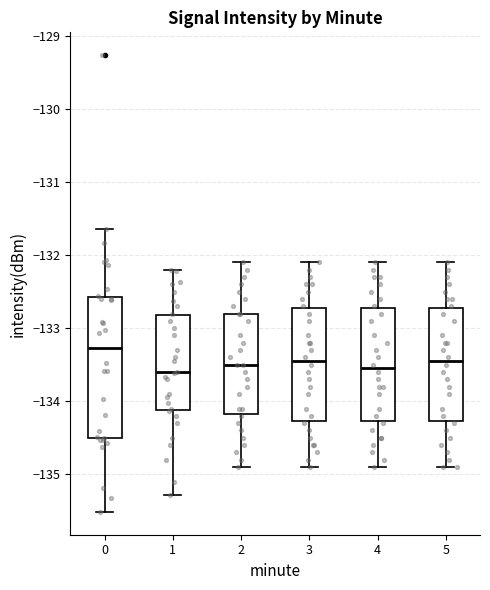

Where does the median line of the box at x = 1 sit on the y-axis? The values are not printed on the chart, so give them approximately, as read against the axis.

-133.6